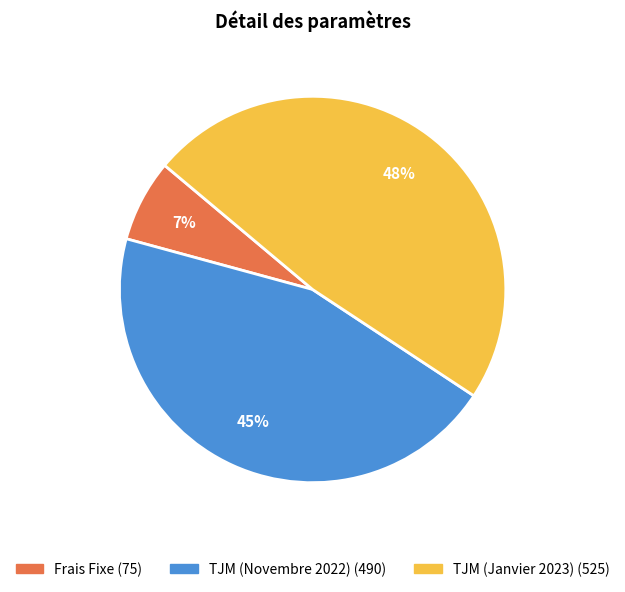

How many segments does this pie chart have?

3